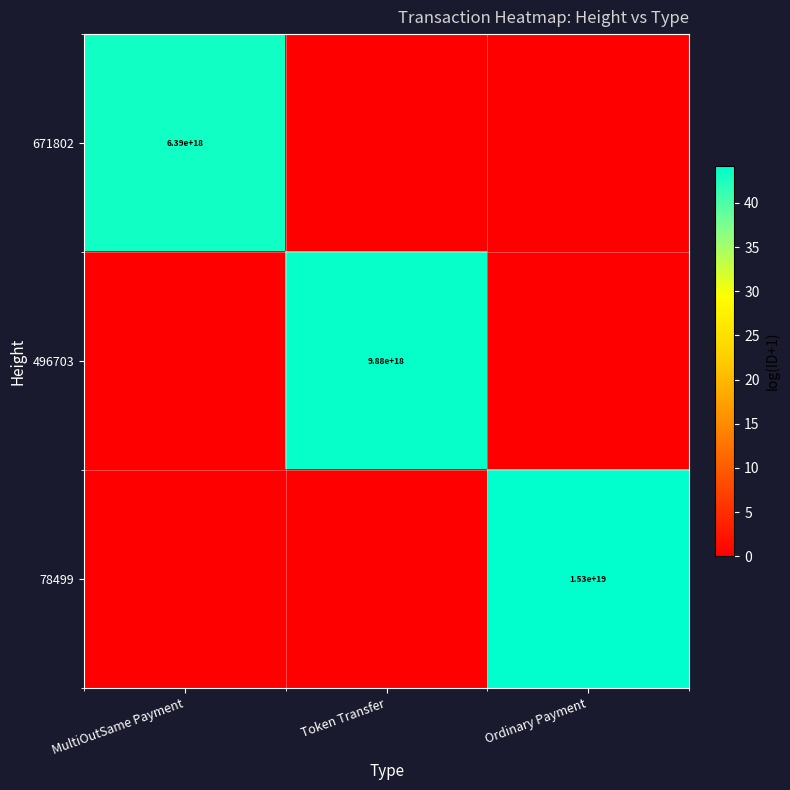

Is it true that 78499 equals 15300000000000000000 at Ordinary Payment?

True